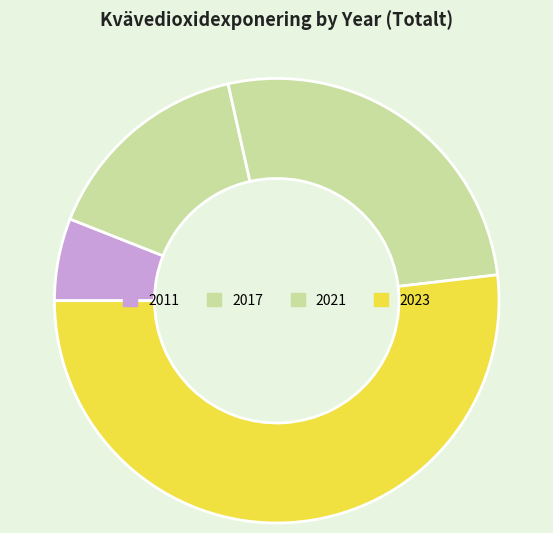

To the nearest percent, what is the difference between the largest and smallest slice percentages?

46%